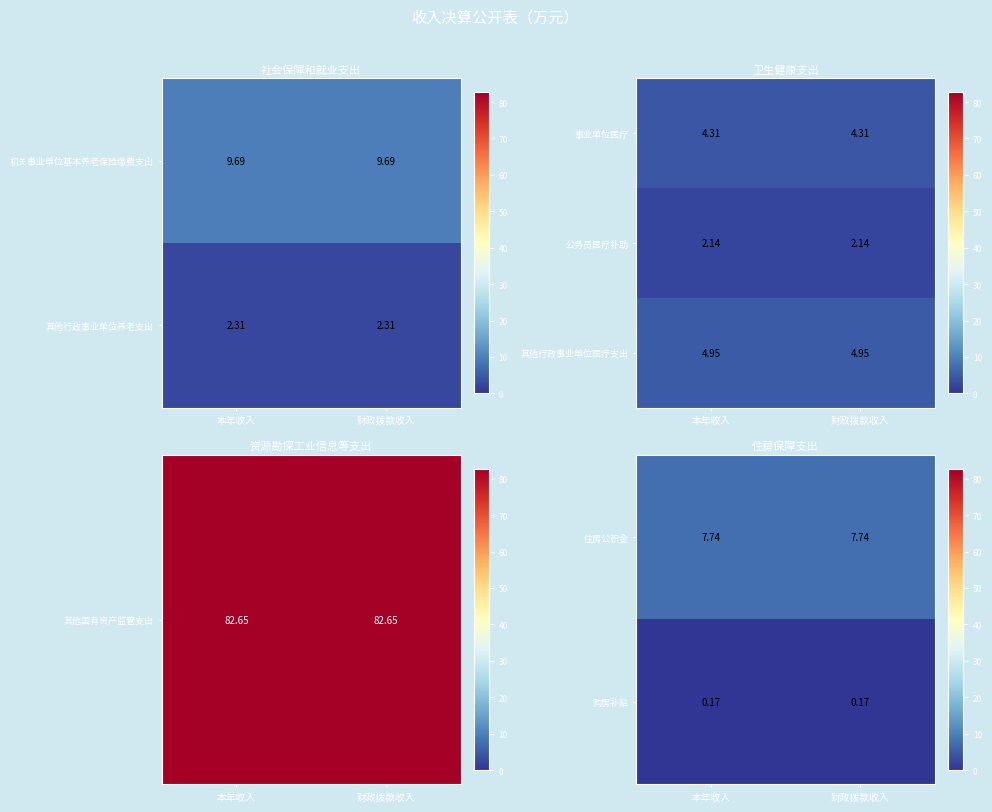

At which label does 购房补贴 reach its minimum?

本年收入